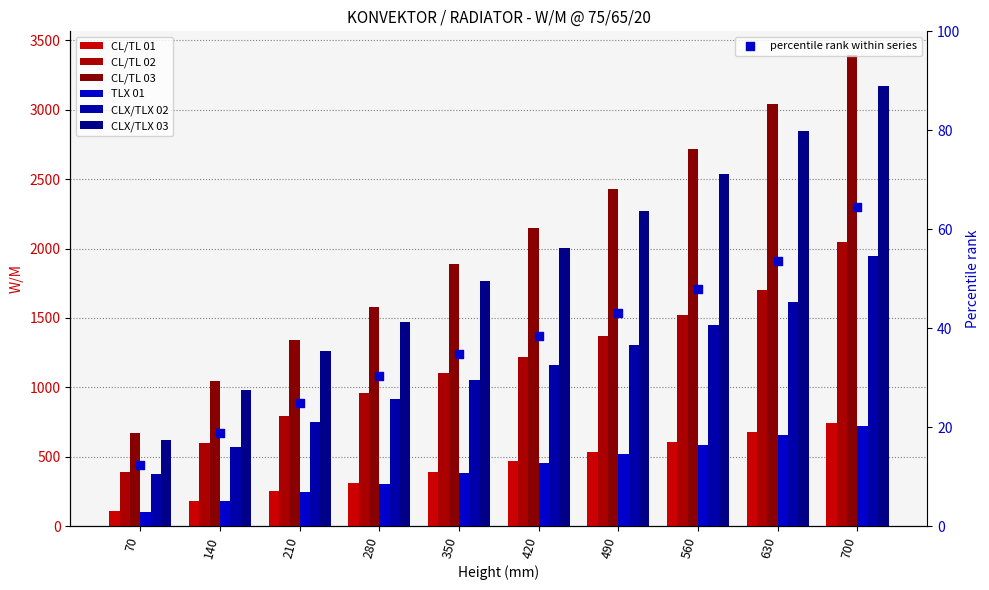

At which category is the sum across all series the highest?

700